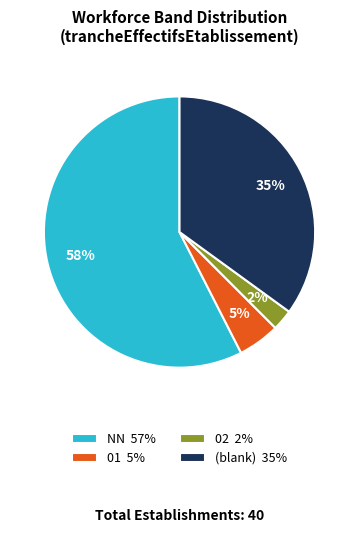

Which has a higher value, 01 5% or 02 2%?

01 5%